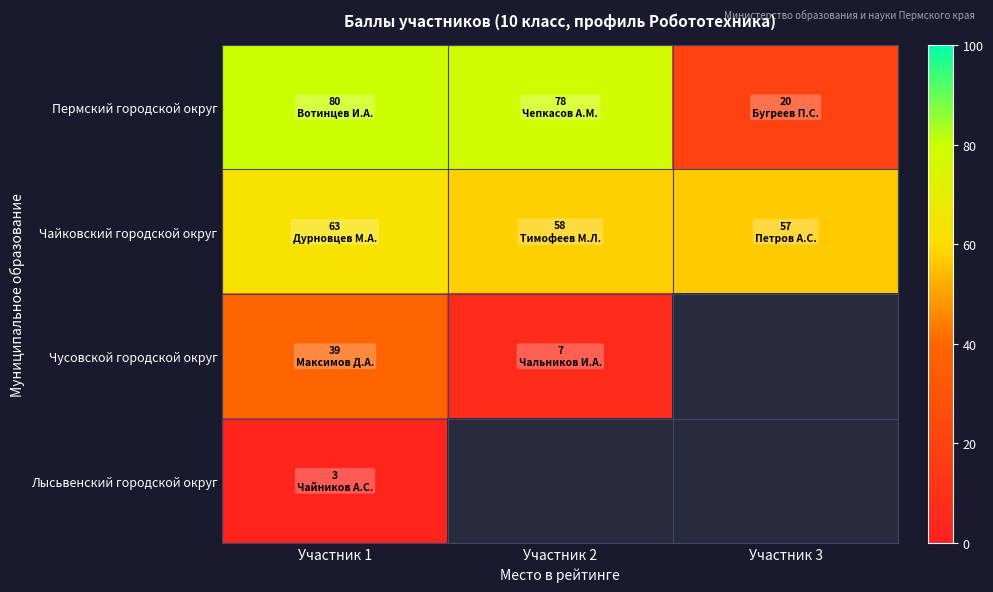

What is the approximate value of Пермский городской округ at Участник 1?

80.0